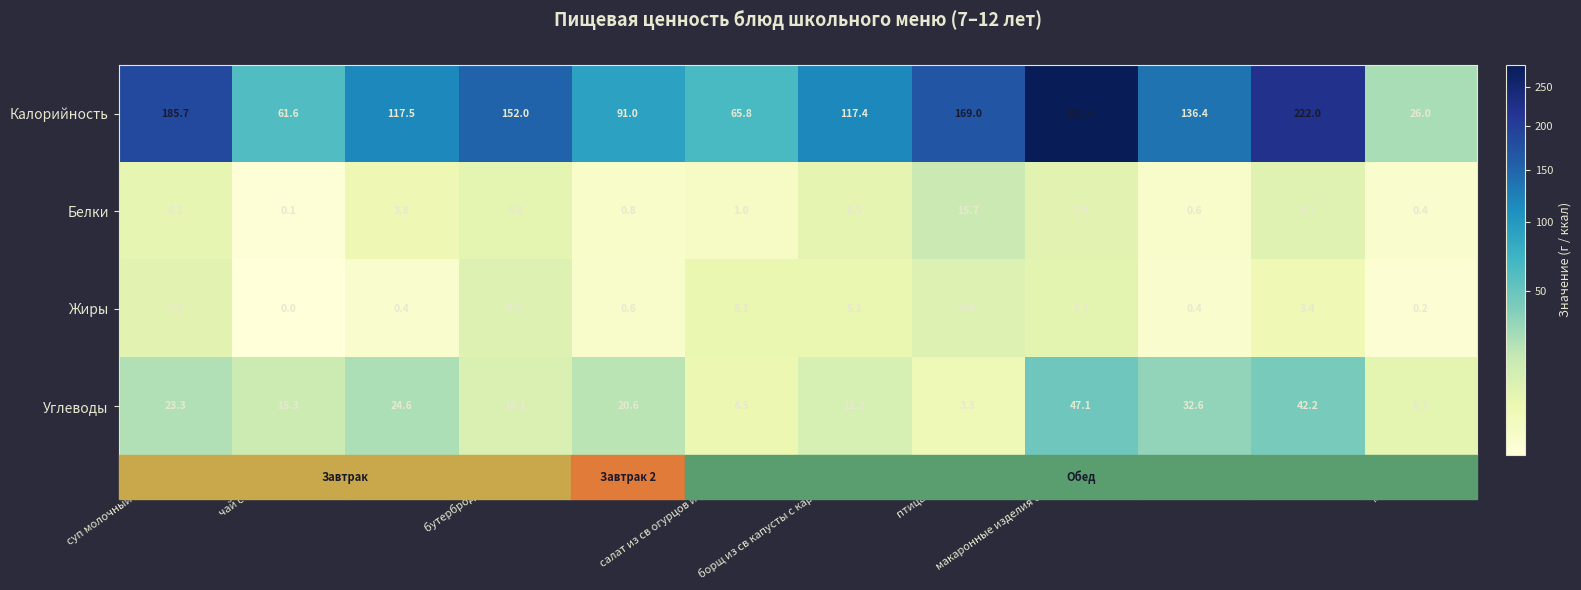

Which label corresponds to the smallest value in the chart?

чай с лимоном